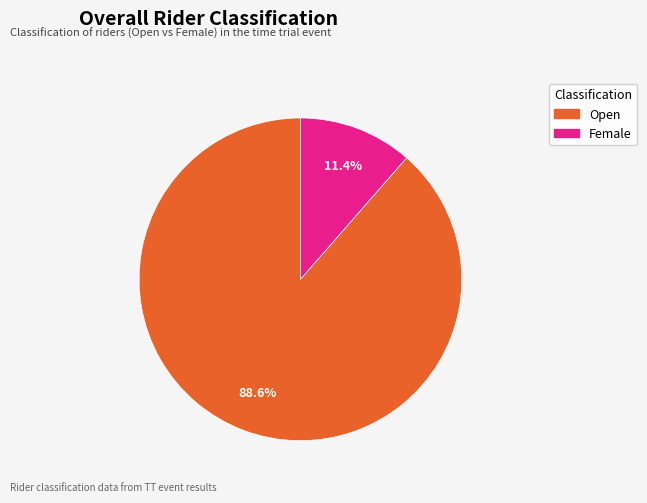

Which category accounts for the majority?

Open